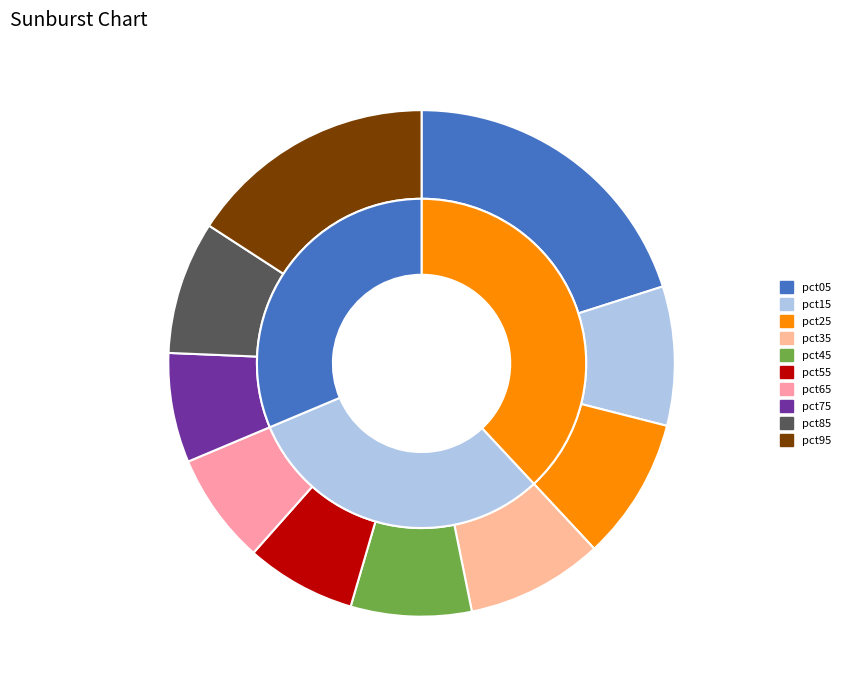

Does pct15 account for over 50% of the chart?

No